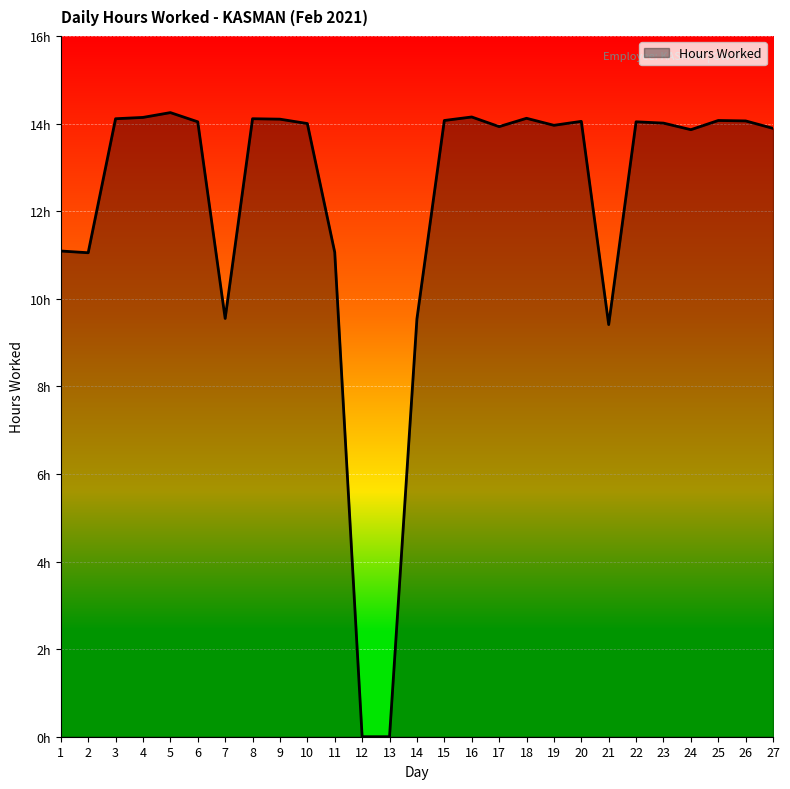

Which label corresponds to the smallest value in the chart?

12